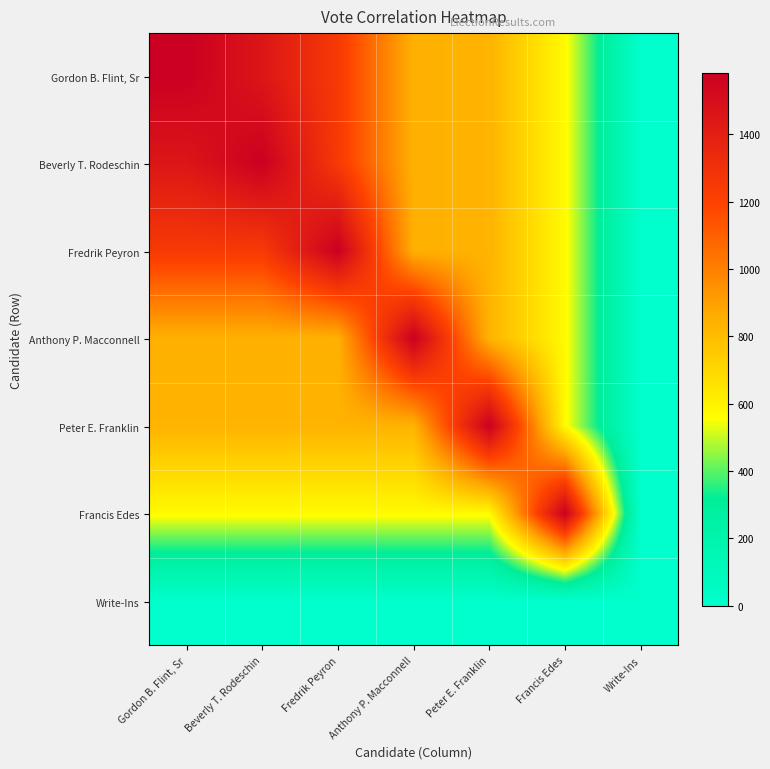

Reading left to right, what are all the values shown in this chart?

Gordon B. Flint, Sr: Gordon B. Flint, Sr=1583	Beverly T. Rodeschin=1454	Fredrik Peyron=1246	Anthony P. Macconnell=846	Peter E. Franklin=834	Francis Edes=571	Write-Ins=0
Beverly T. Rodeschin: Gordon B. Flint, Sr=1454	Beverly T. Rodeschin=1583	Fredrik Peyron=1246	Anthony P. Macconnell=846	Peter E. Franklin=834	Francis Edes=571	Write-Ins=0
Fredrik Peyron: Gordon B. Flint, Sr=1246	Beverly T. Rodeschin=1246	Fredrik Peyron=1583	Anthony P. Macconnell=846	Peter E. Franklin=834	Francis Edes=571	Write-Ins=0
Anthony P. Macconnell: Gordon B. Flint, Sr=846	Beverly T. Rodeschin=846	Fredrik Peyron=846	Anthony P. Macconnell=1583	Peter E. Franklin=834	Francis Edes=571	Write-Ins=0
Peter E. Franklin: Gordon B. Flint, Sr=834	Beverly T. Rodeschin=834	Fredrik Peyron=834	Anthony P. Macconnell=834	Peter E. Franklin=1583	Francis Edes=571	Write-Ins=0
Francis Edes: Gordon B. Flint, Sr=571	Beverly T. Rodeschin=571	Fredrik Peyron=571	Anthony P. Macconnell=571	Peter E. Franklin=571	Francis Edes=1583	Write-Ins=0
Write-Ins: Gordon B. Flint, Sr=0	Beverly T. Rodeschin=0	Fredrik Peyron=0	Anthony P. Macconnell=0	Peter E. Franklin=0	Francis Edes=0	Write-Ins=0